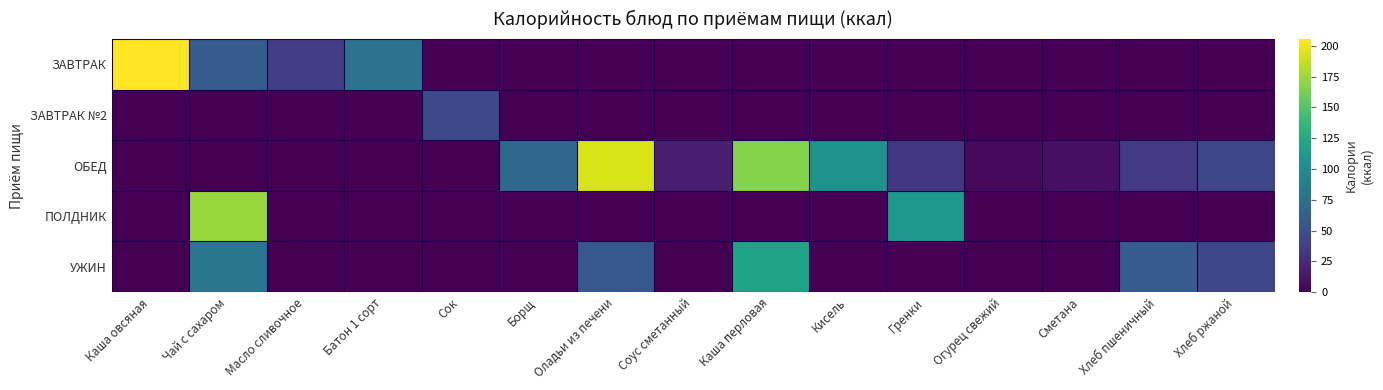

Which series has the widest spread of values?

ЗАВТРАК